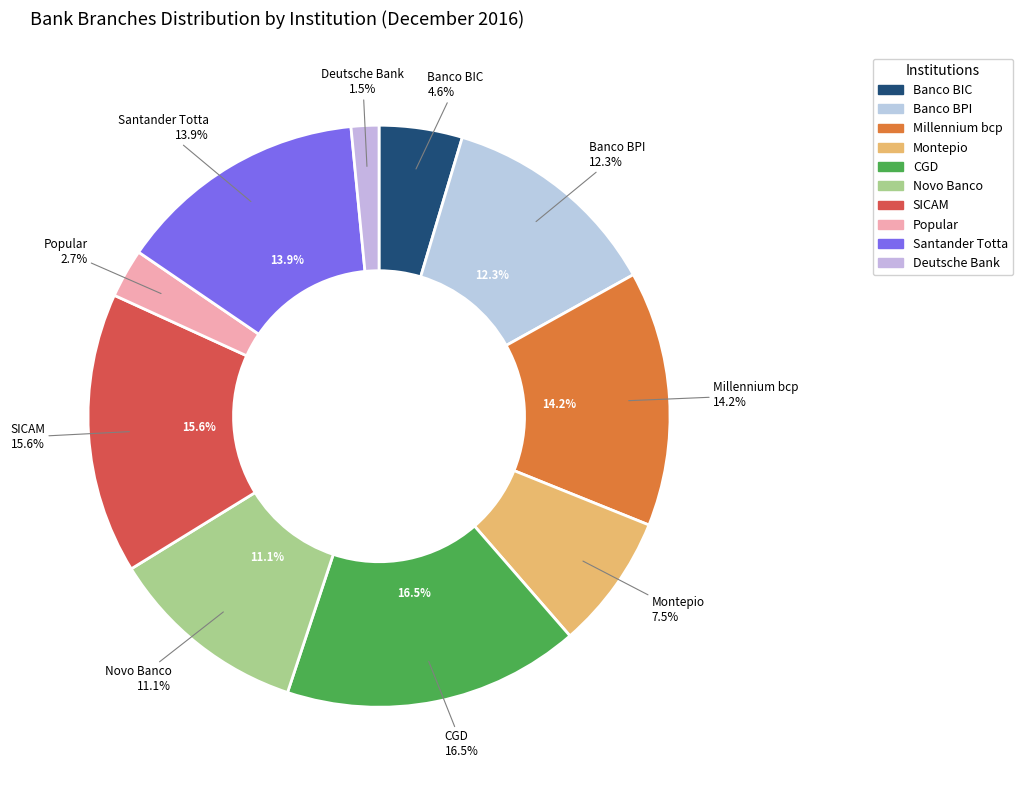

How much of the chart is everything except Santander Totta?

86.1%